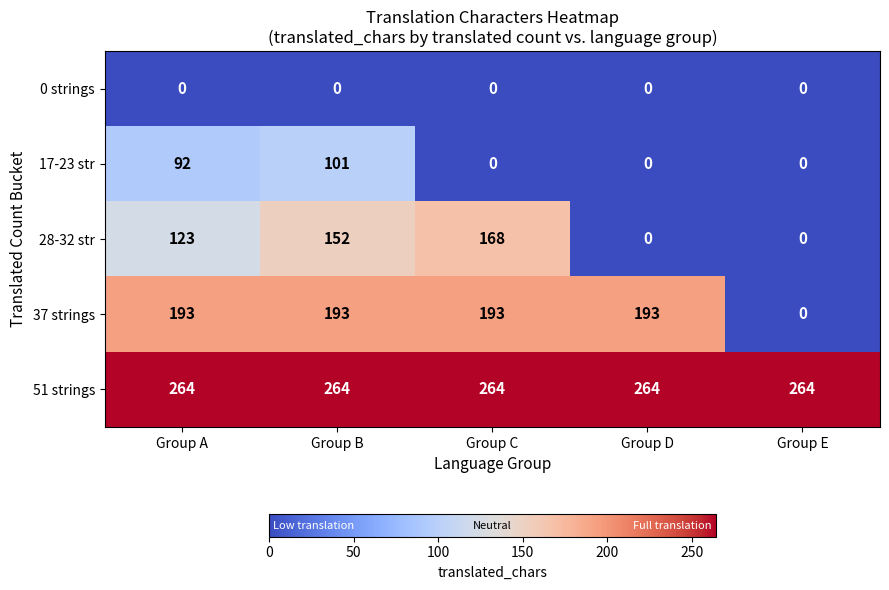

What is the difference between the second highest and minimum values in the 28-32 str series?

152